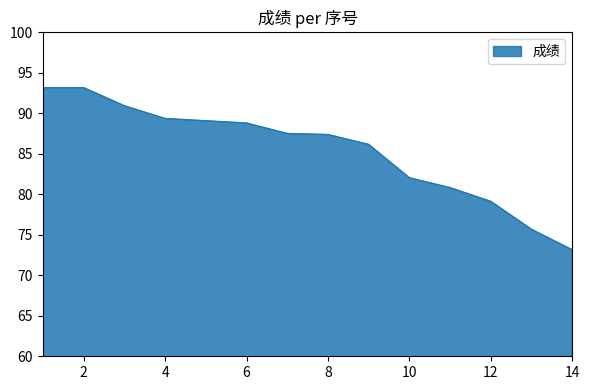

What is the smallest value displayed?

73.1